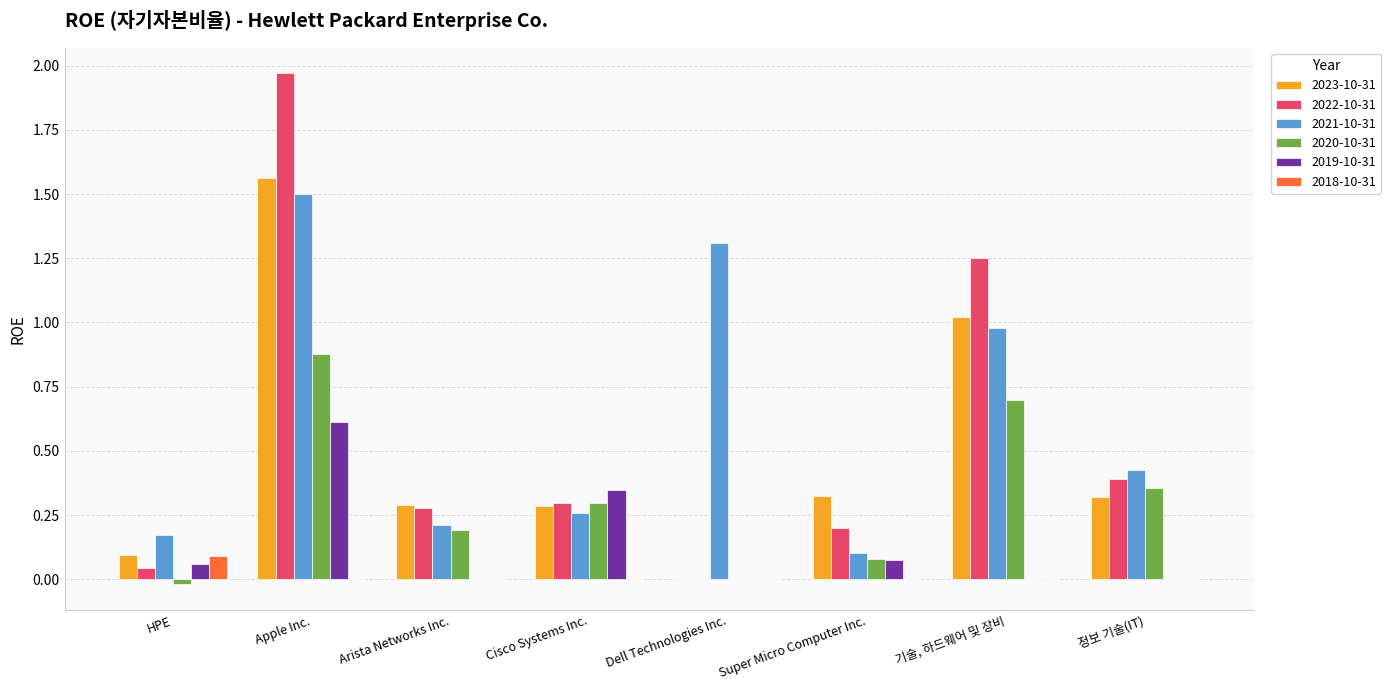

The 2020-10-31 series shows 0.2 at Arista Networks Inc.. True or false?

True